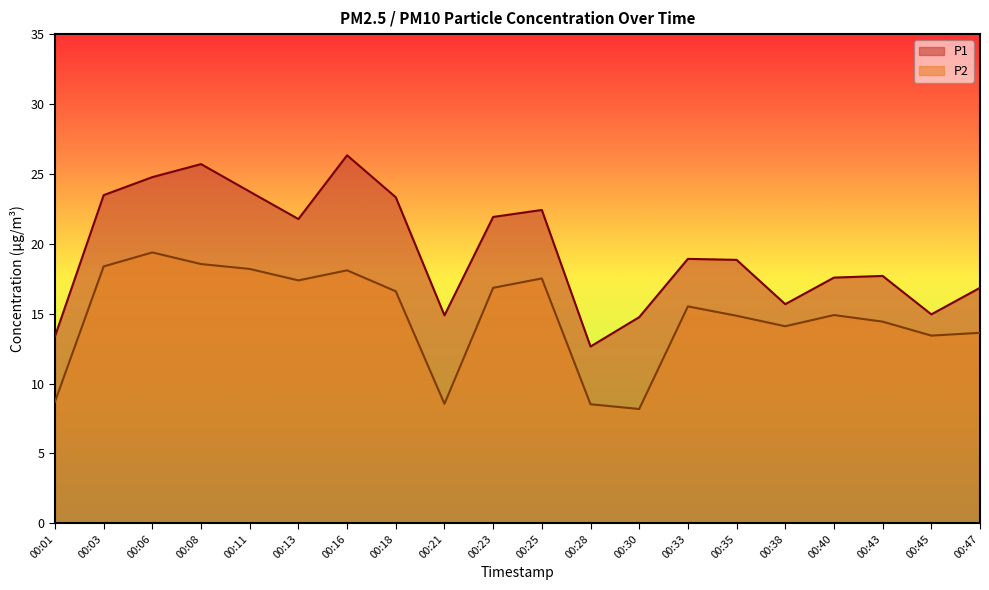

What is the value of the P2 point at the 9th from the left?

8.6